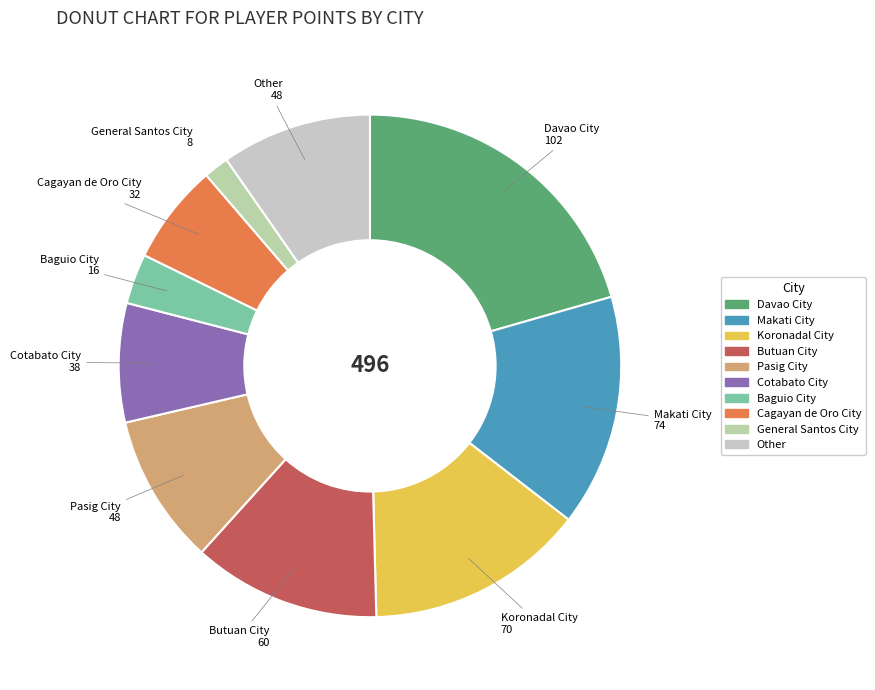

Which has a higher value, Other or Cagayan de Oro City?

Other